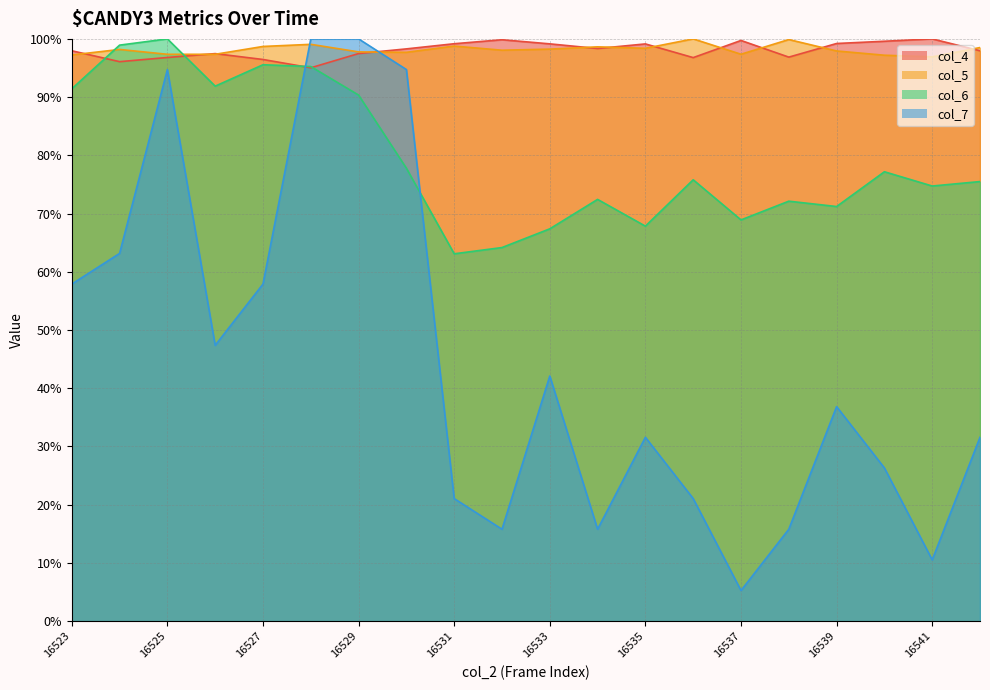

Between 16533 and 16524, which is larger?

16533